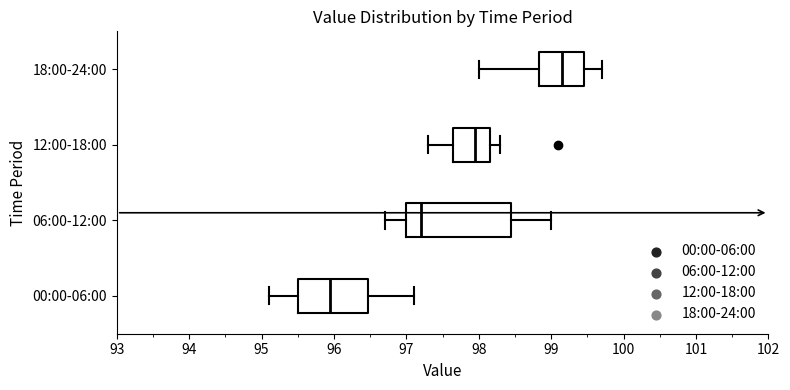

Reading bottom to top, read every box against the x-axis: the position of its median line, the range the box covers, and the ends of its whiskers. The values are not printed on the chart, so give them approximately, as read against the axis.

00:00-06:00: median 96.0, box 95.5 to 96.5, whiskers 95.1 to 97.1
06:00-12:00: median 97.2, box 97.0 to 98.5, whiskers 96.7 to 99.0
12:00-18:00: median 98.0, box 97.7 to 98.2, whiskers 97.3 to 98.3
18:00-24:00: median 99.2, box 98.8 to 99.5, whiskers 98.0 to 99.7